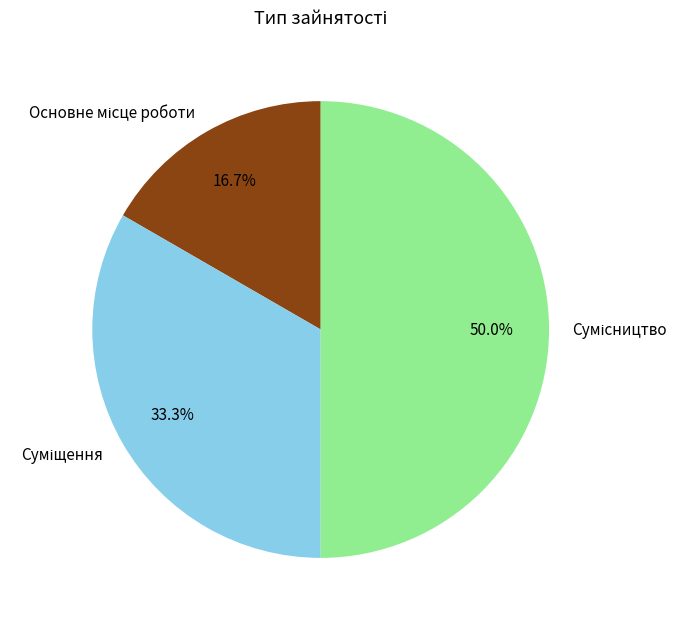

To the nearest percent, what is the difference between the Сумісництво and Основне місце роботи slice percentages?

33%